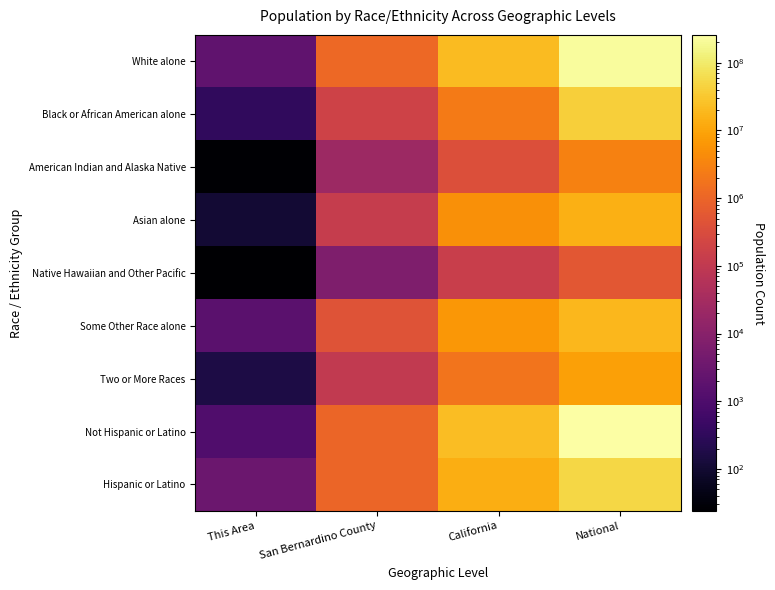

Reading right to left, extract all data points from this chart.

White alone: National=223553265	California=21453934	San Bernardino County=1153161	This Area=2114
Black or African American alone: National=38929319	California=2299072	San Bernardino County=181862	This Area=327
American Indian and Alaska Native: National=2932248	California=362801	San Bernardino County=22689	This Area=26
Asian alone: National=14674252	California=4861007	San Bernardino County=128603	This Area=104
Native Hawaiian and Other Pacific: National=540013	California=144386	San Bernardino County=6870	This Area=24
Some Other Race alone: National=19107368	California=6317372	San Bernardino County=439661	This Area=1625
Two or More Races: National=9009073	California=1815384	San Bernardino County=102364	This Area=163
Not Hispanic or Latino: National=258267944	California=23240237	San Bernardino County=1034065	This Area=1102
Hispanic or Latino: National=50477594	California=14013719	San Bernardino County=1001145	This Area=3281